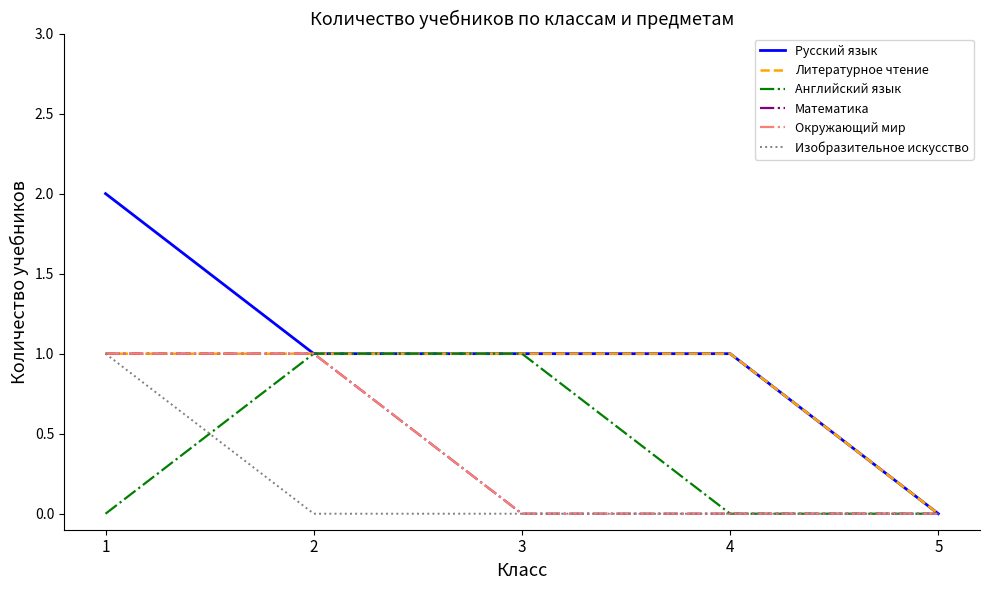

What is the maximum value for Изобразительное искусство?

1